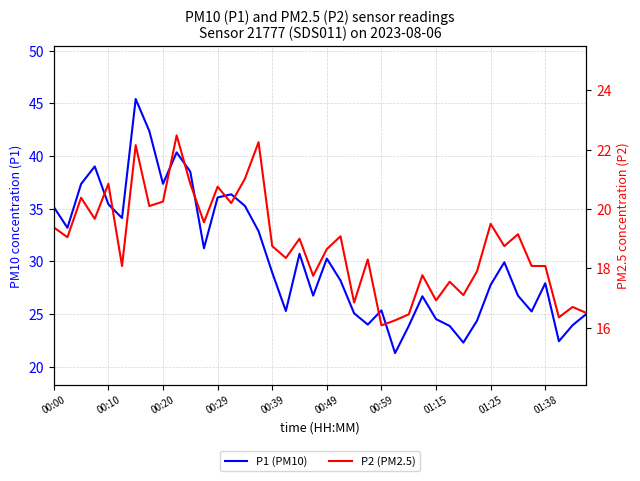

At which category does P2 (PM2.5) reach its first local valley?

00:10